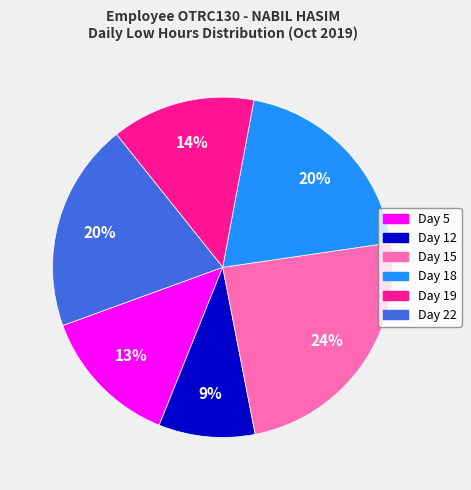

Which category has the biggest portion of the pie?

Day 15